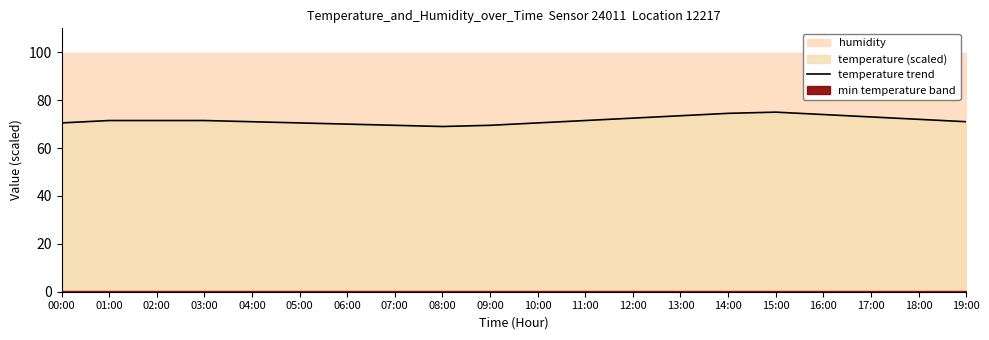

How many data points are less than 71?

7